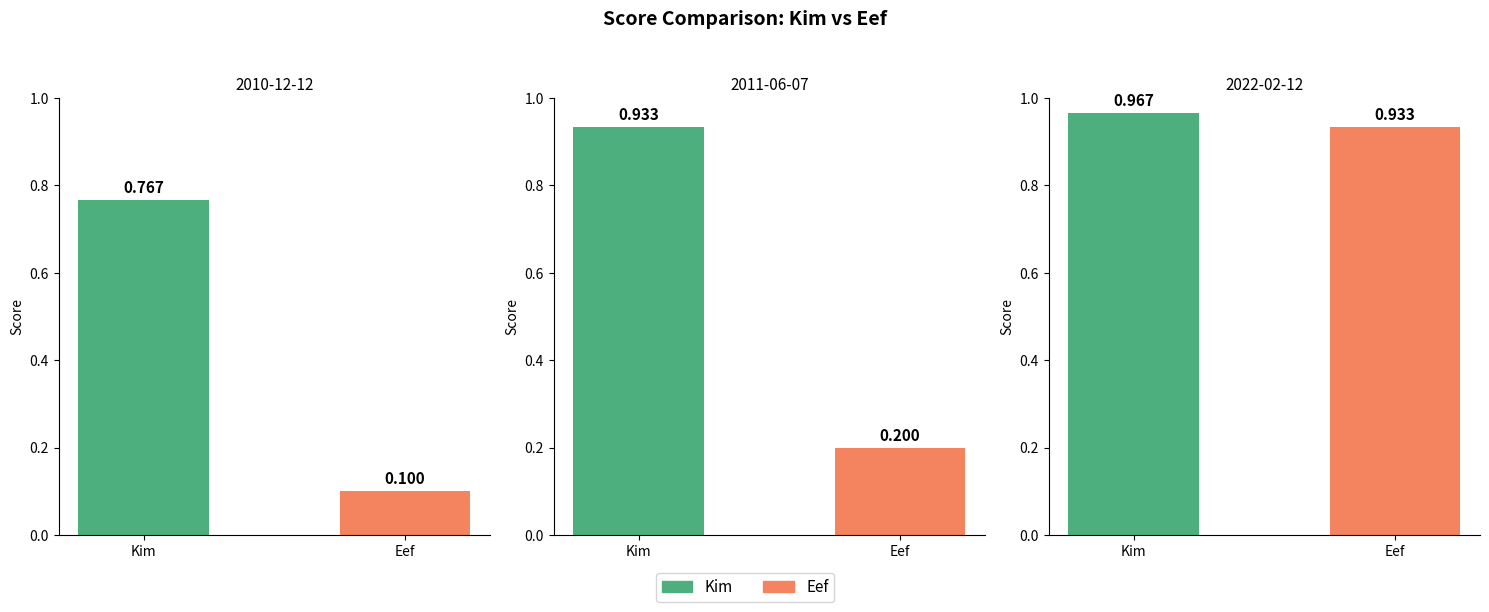

What is the difference between the maximum and minimum values in the 2010-12-12 series?

0.7